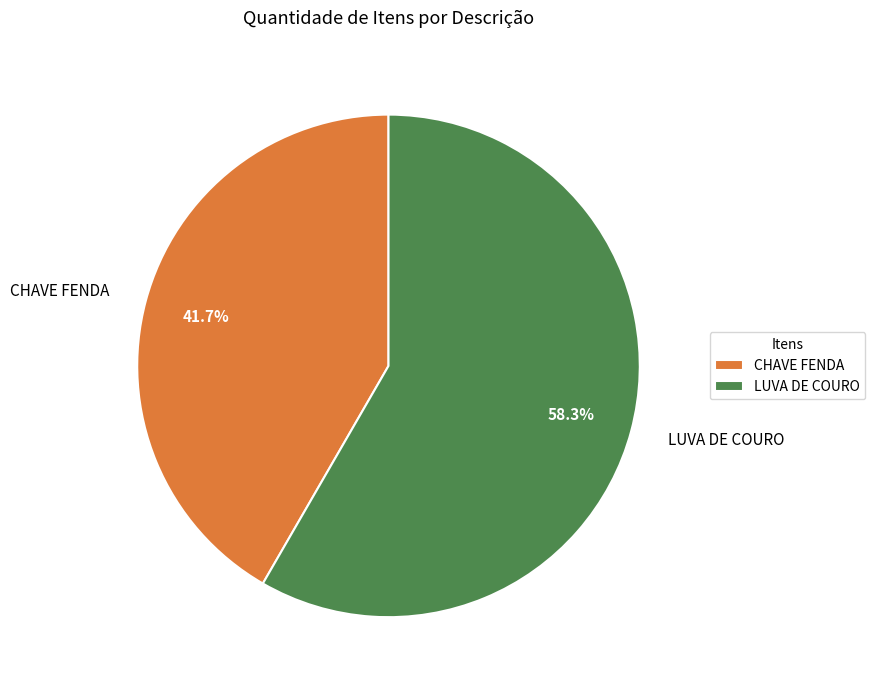

Combined, what portion of the pie is LUVA DE COURO and CHAVE FENDA?

100.0%